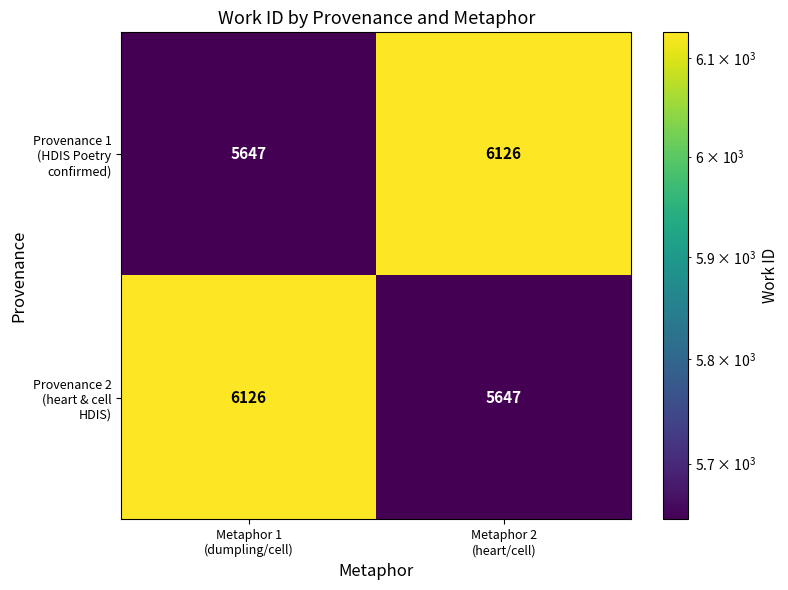

What is the smallest value displayed?

5647